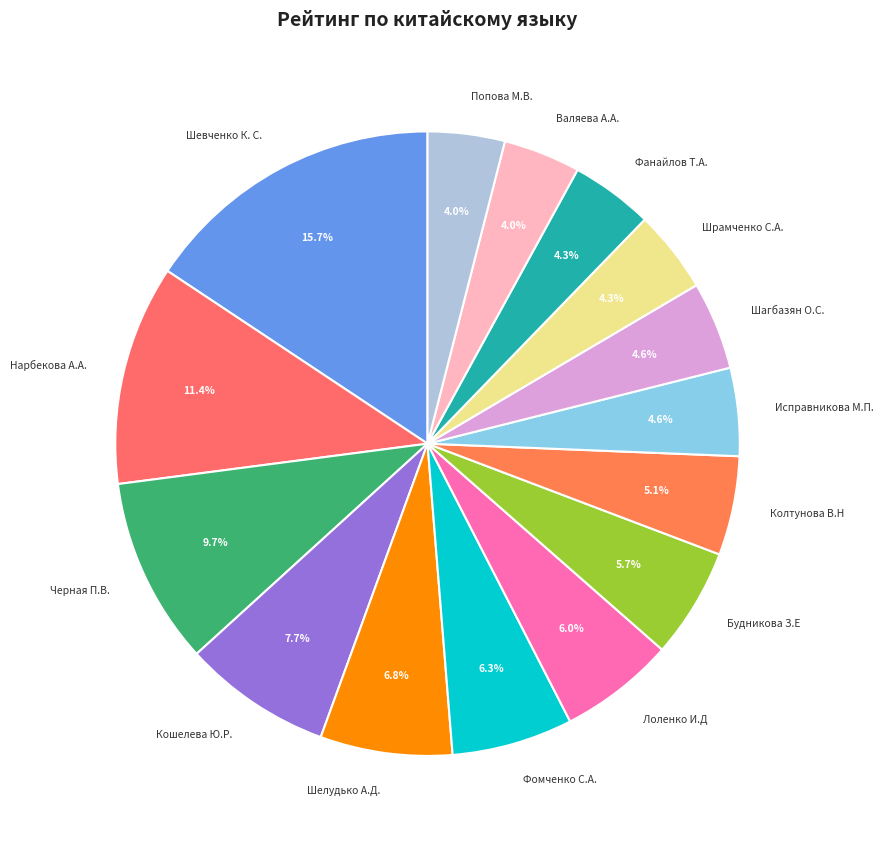

Combined, do Лоленко И.Д and Кошелева Ю.Р. account for over 50%?

No